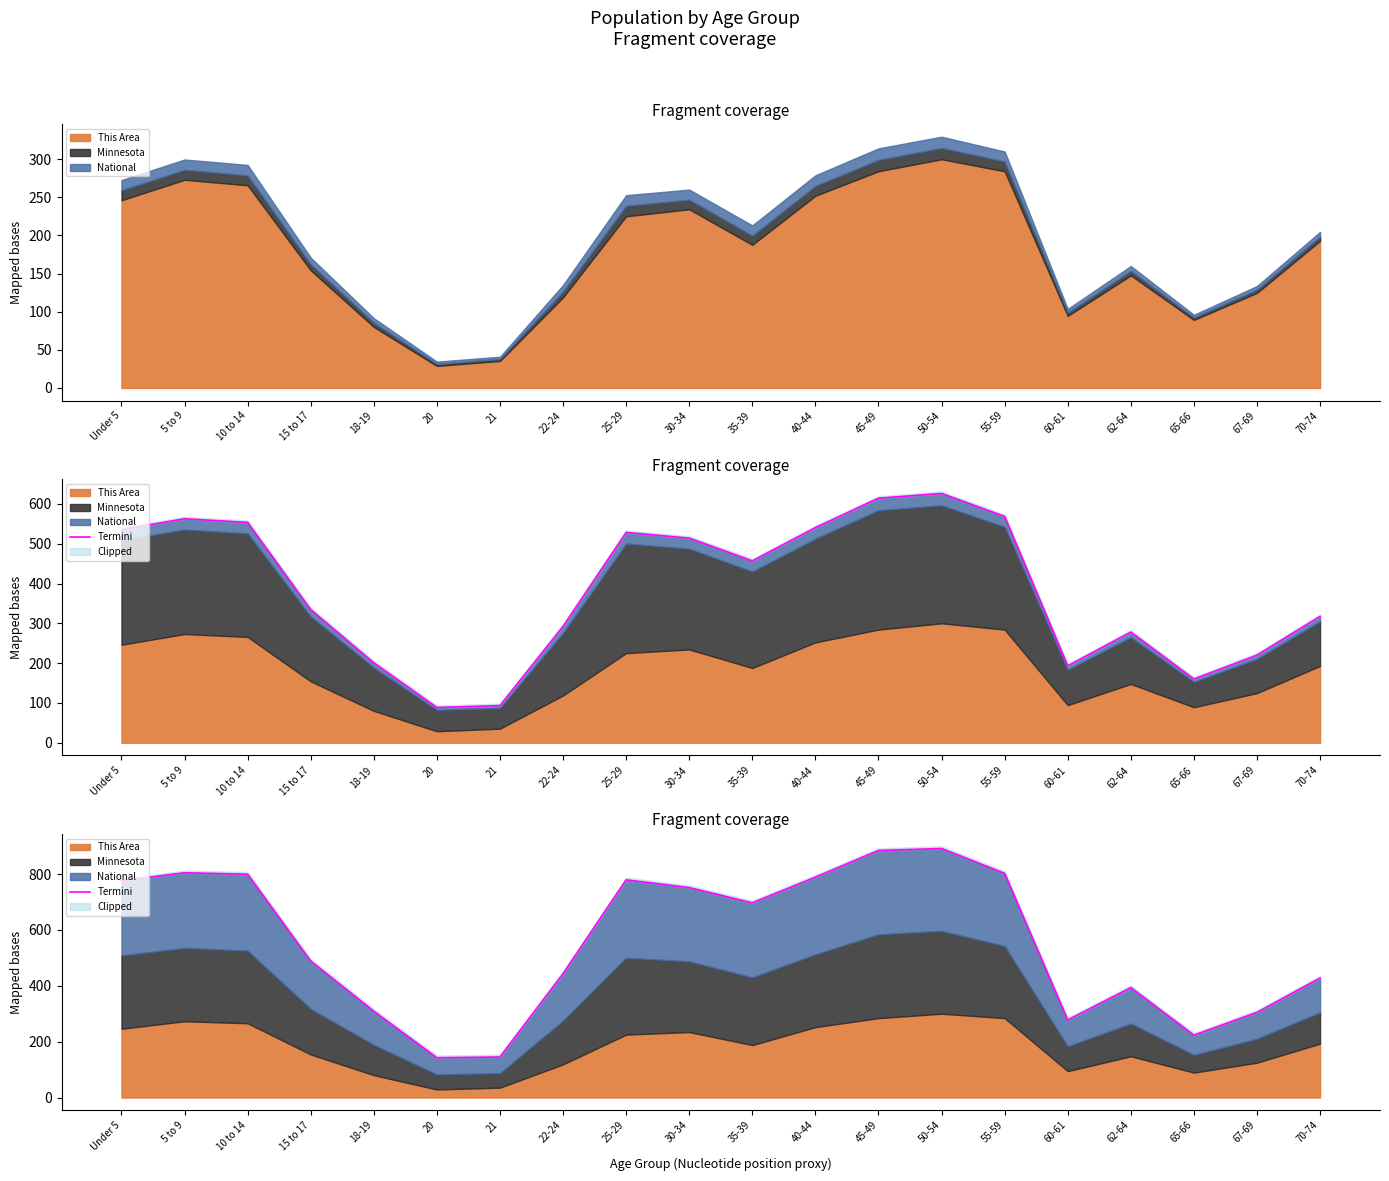

Which label corresponds to the largest value in the chart?

50-54